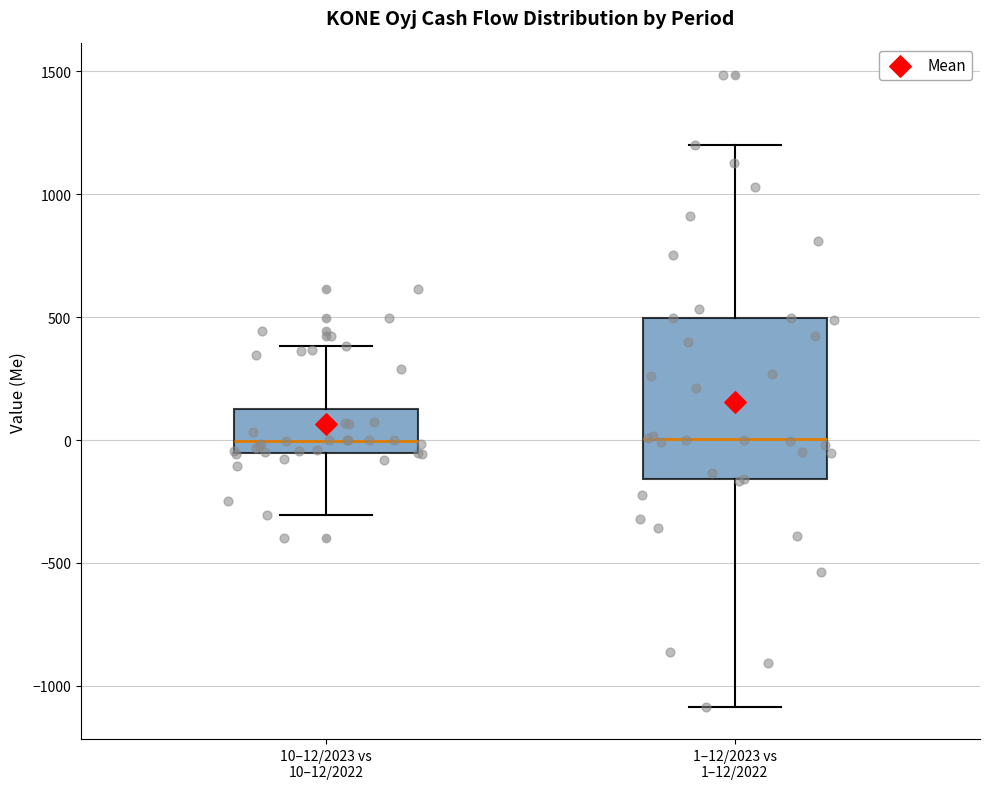

Reading left to right, read every box against the y-axis: the position of its median line, the range the box covers, and the ends of its whiskers. The values are not printed on the chart, so give them approximately, as read against the axis.

10–12/2023 vs 10–12/2022: median 0, box -50 to 150, whiskers -300 to 400
1–12/2023 vs 1–12/2022: median 0, box -150 to 500, whiskers -1100 to 1200